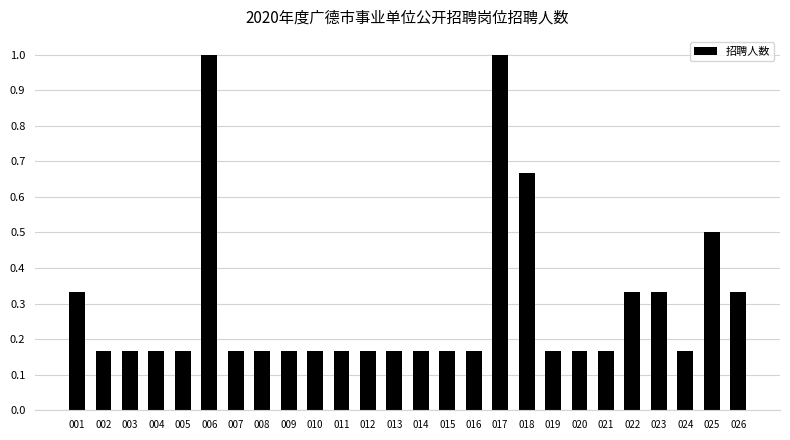

What is the greatest value displayed?

1.0